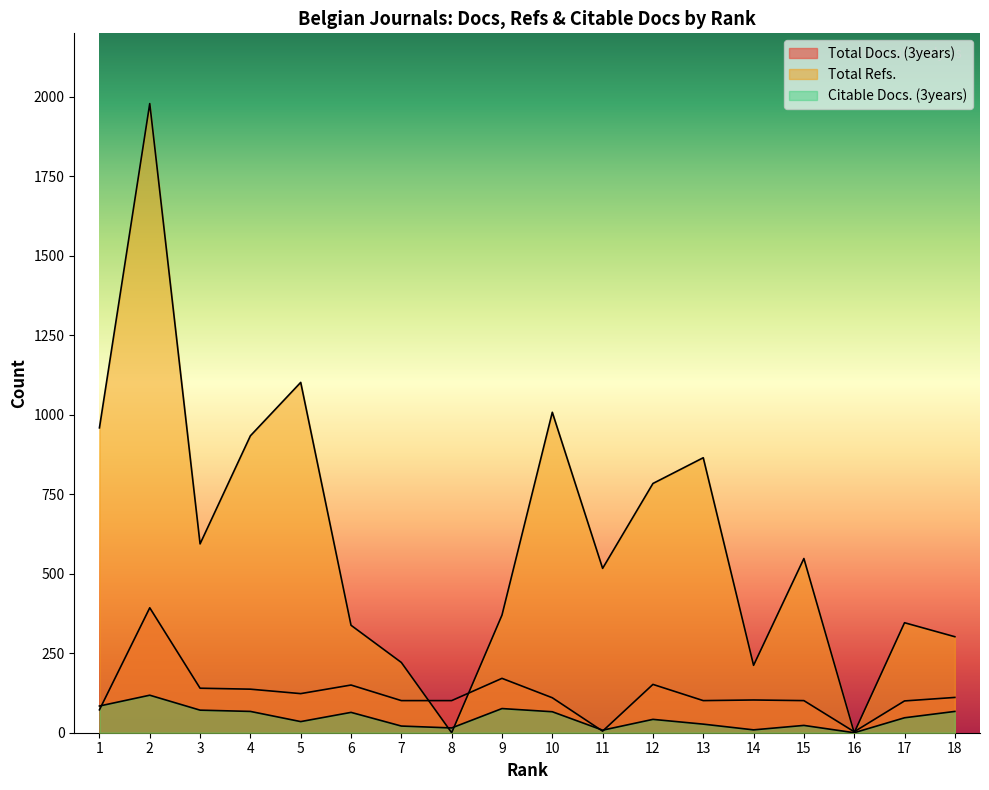

Is the value of Citable Docs. (3years) at 14 greater than the value of Total Refs. at 18?

No